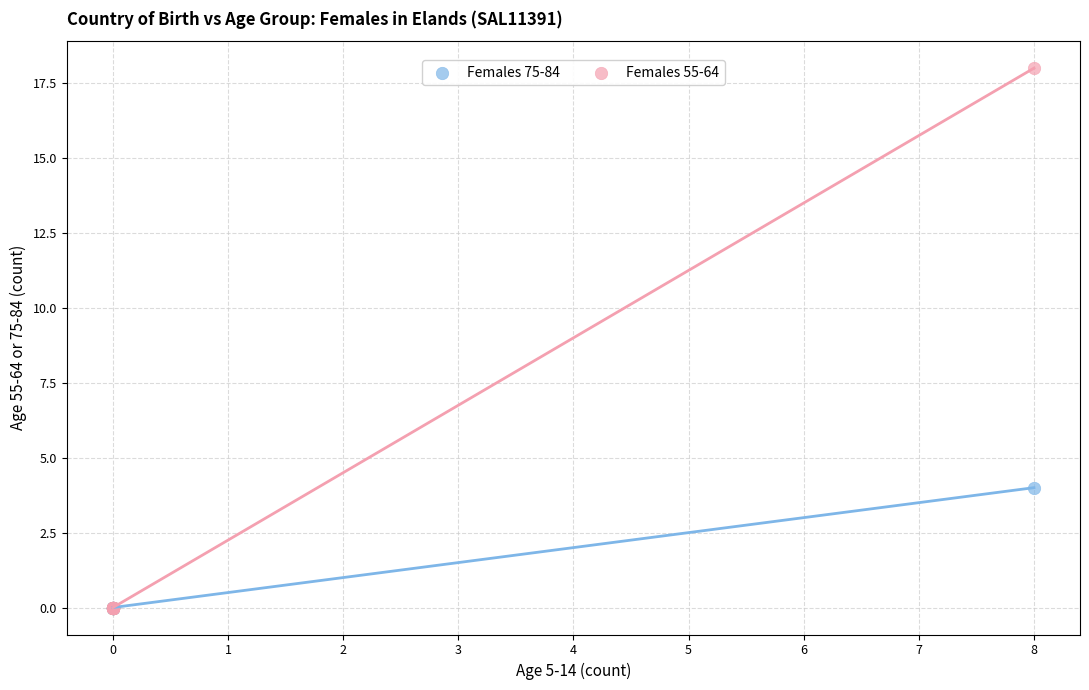

What are all the series names shown in the legend?

Females 75-84, Females 55-64